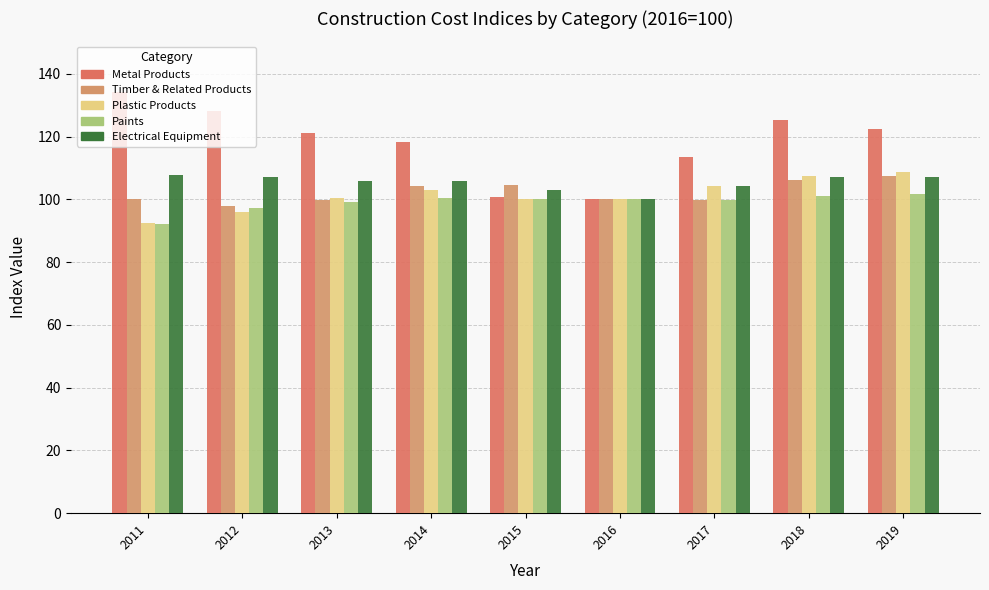

Does the chart contain any negative values?

No